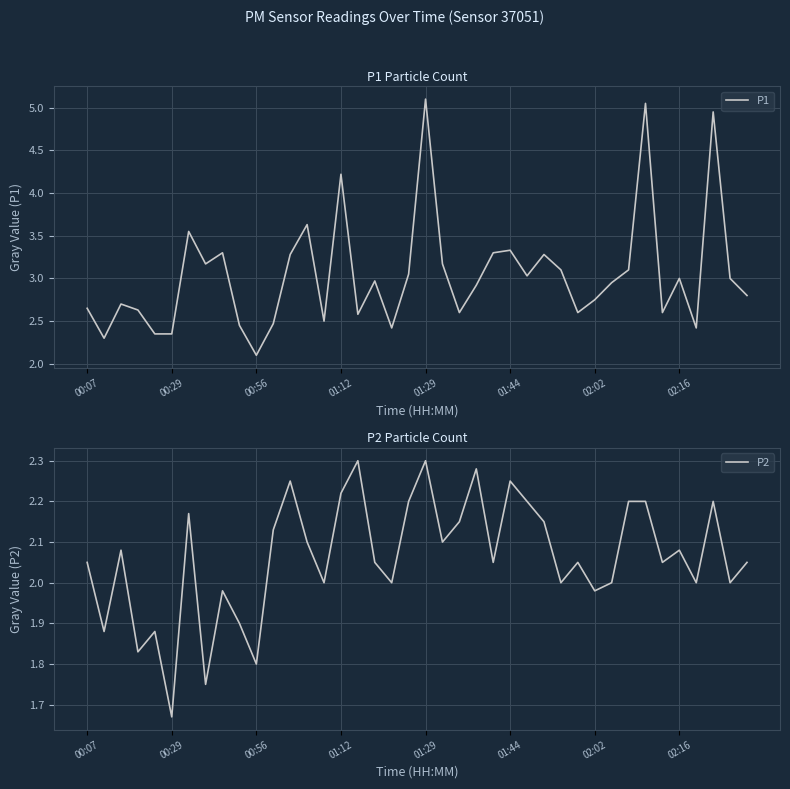

True or false: P2 and P1 cross at least once.

False